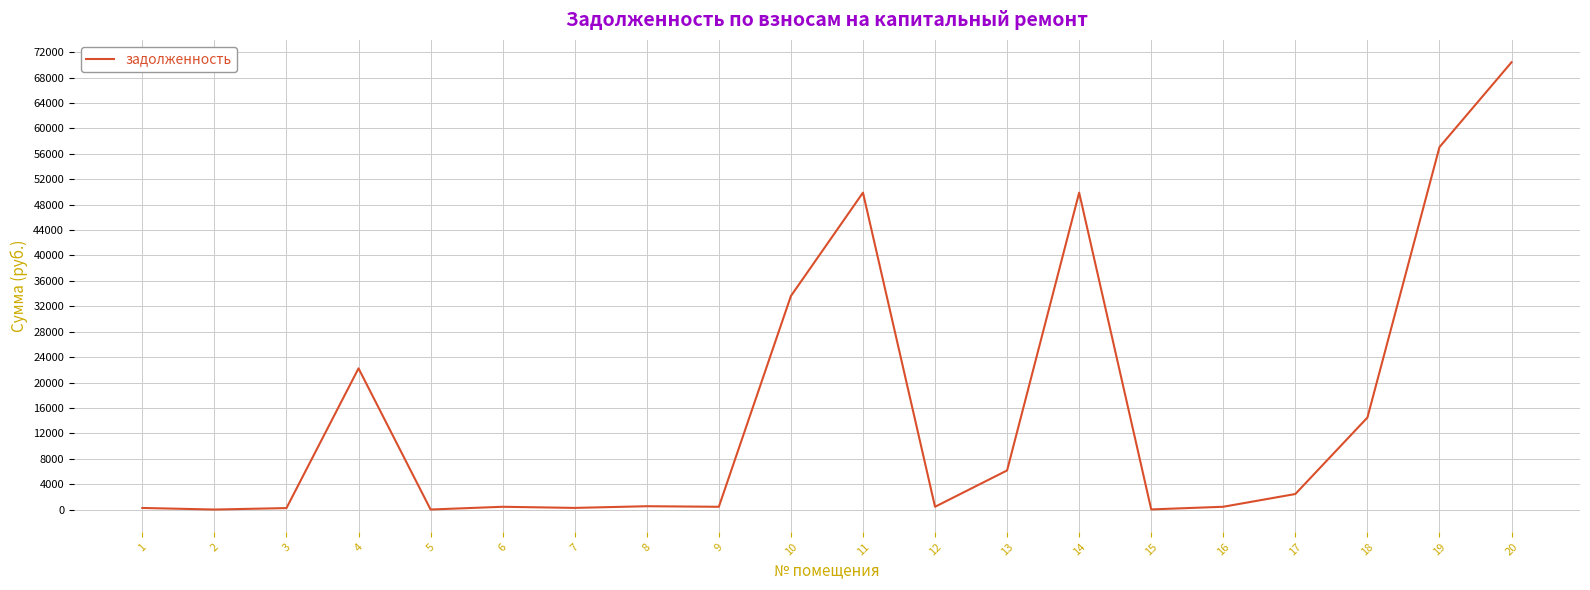

Is it true that the value at 20 is 70426.7?

True